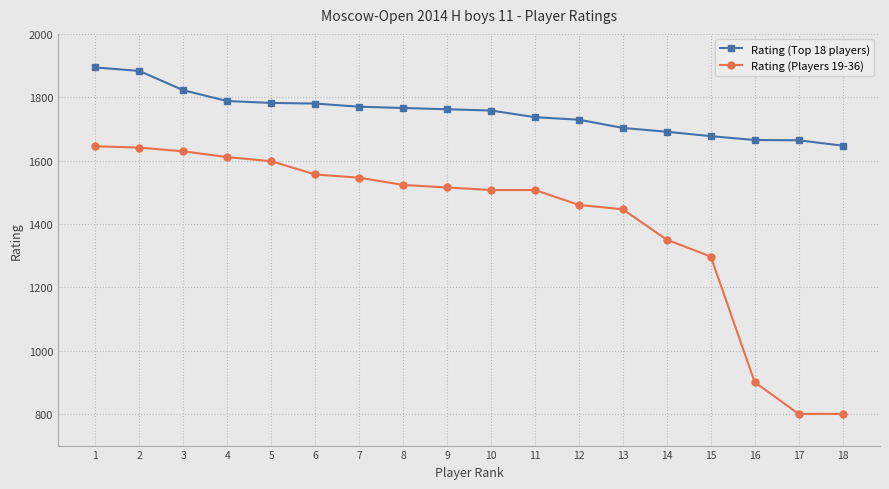

How many categories are shown in the chart?

18